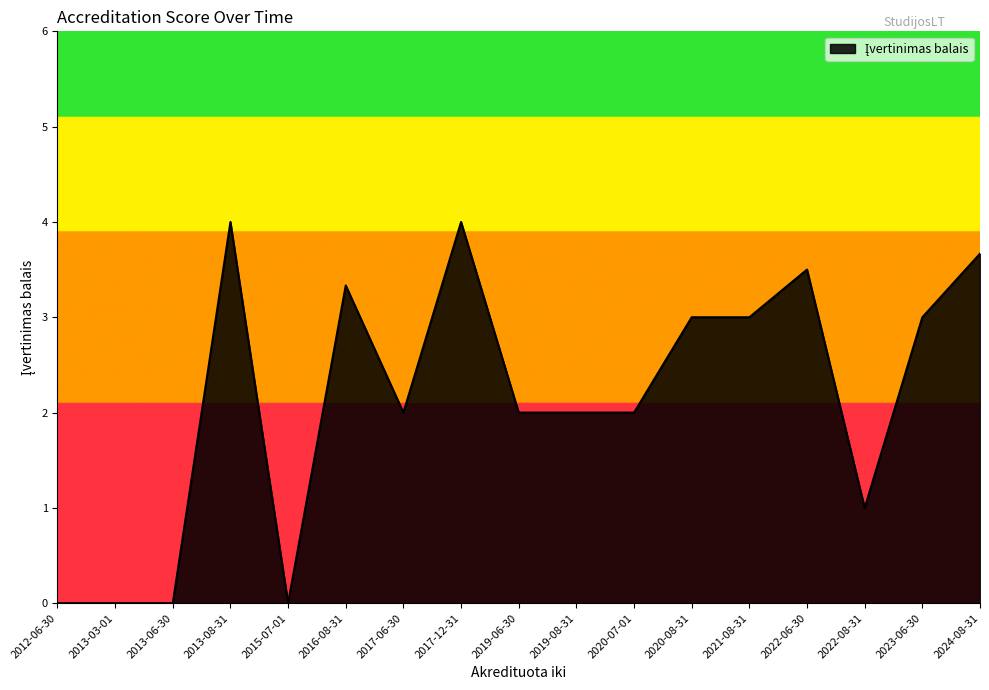

How many lines are shown in the chart?

1